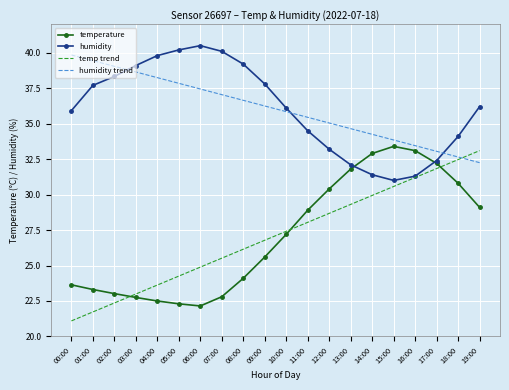

Is the value of temp trend at 07:00 greater than the value of humidity at 00:00?

No